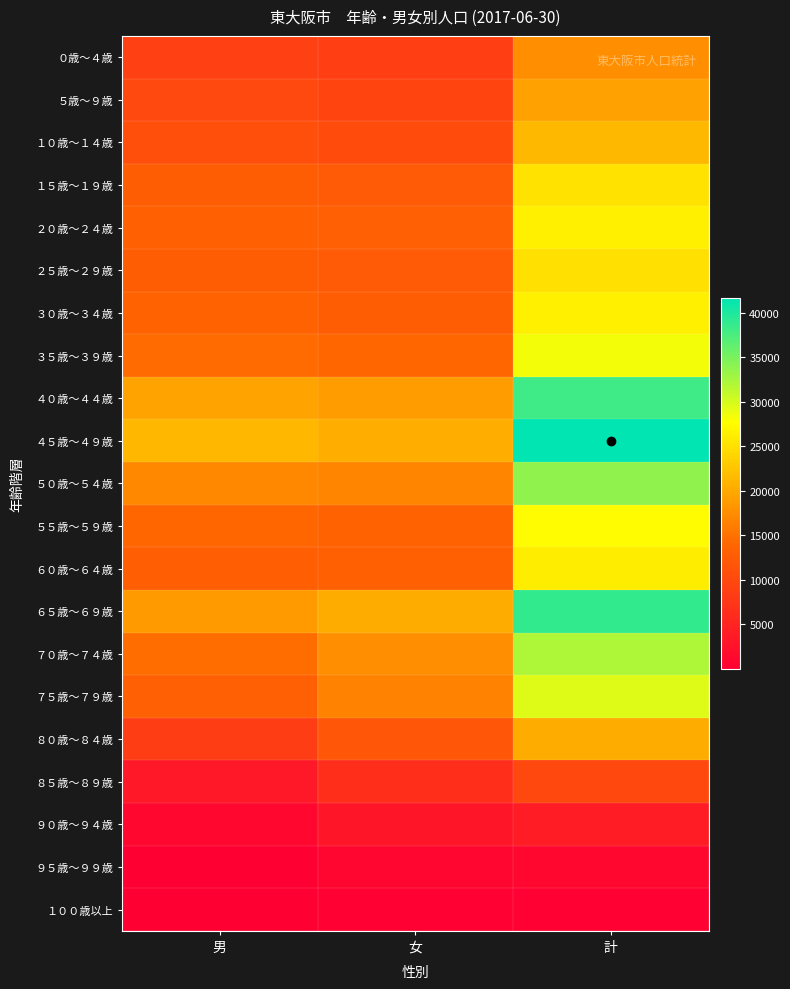

Which series has the largest total across all categories?

４５歳～４９歳